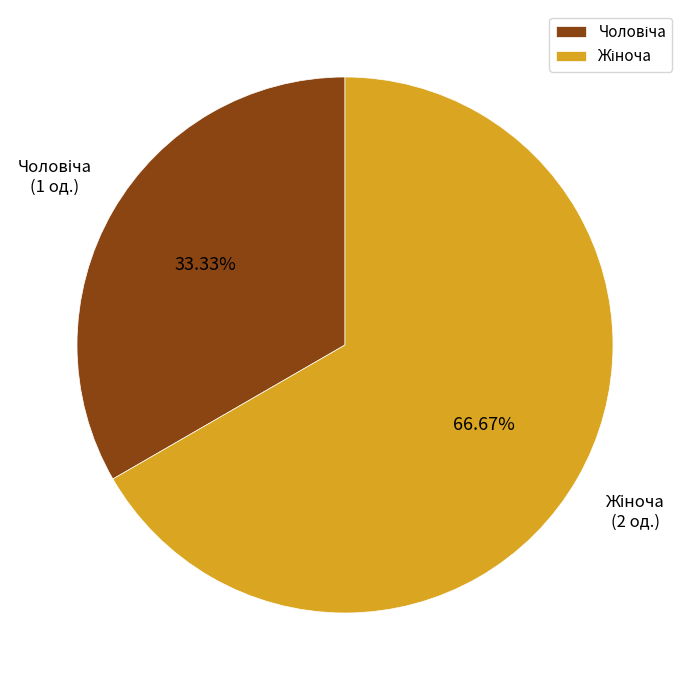

Does any single category account for the majority?

Yes